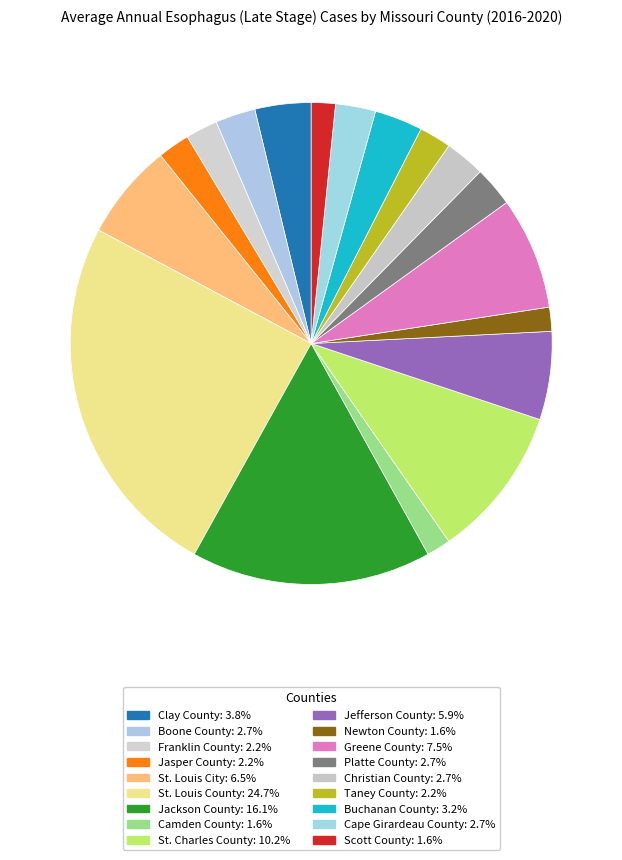

To the nearest percent, what is the combined percentage of Cape Girardeau County and Boone County?

5%